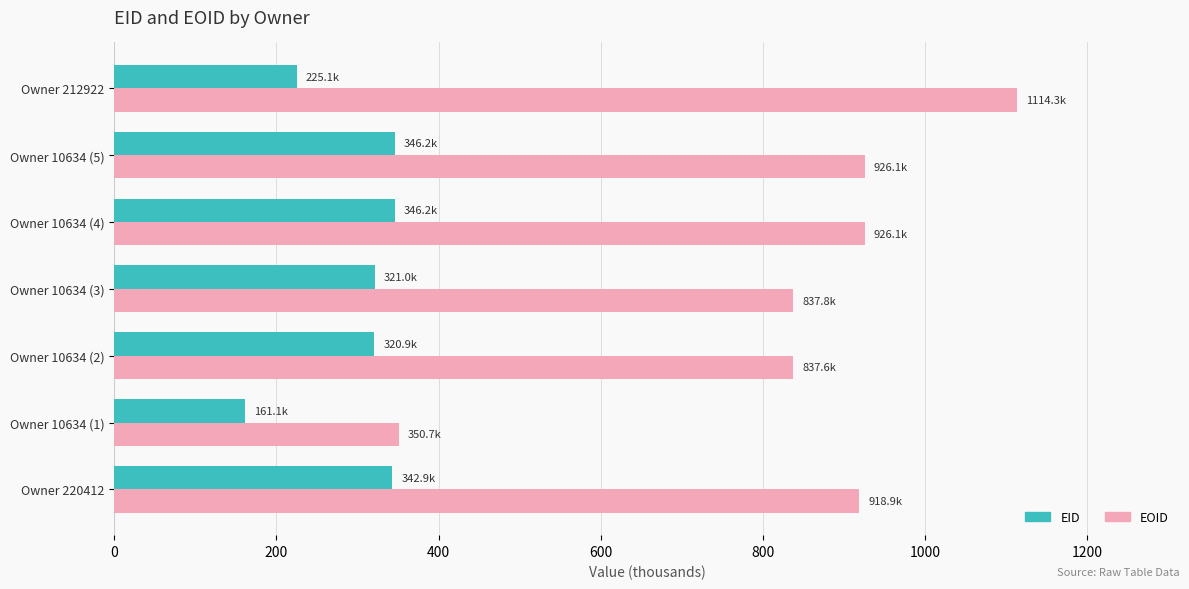

What is the difference between the maximum and second lowest values in the EID series?

121.1